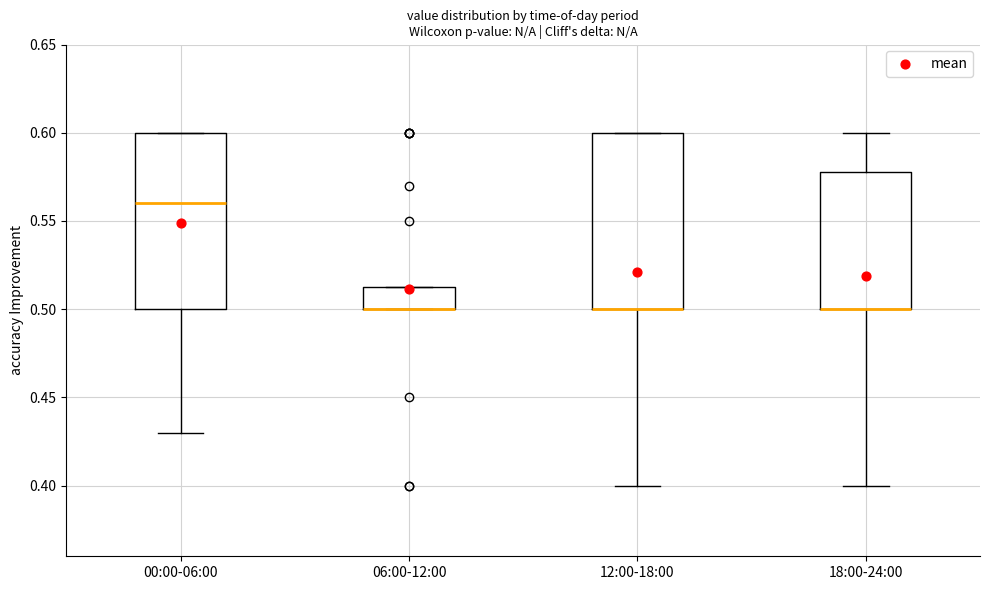

Reading left to right, transcribe this box plot: for each box, give where its median line is, the range the box spans, and where its two whiskers end, as read against the y-axis. The values are not printed on the chart, so give them approximately, as read against the axis.

00:00-06:00: median 0.560, box 0.500 to 0.600, whiskers 0.430 to 0.600
06:00-12:00: median 0.500 (drawn on the box's lower edge), box 0.500 to 0.515, whiskers 0.500 to 0.515
12:00-18:00: median 0.500 (drawn on the box's lower edge), box 0.500 to 0.600, whiskers 0.400 to 0.600
18:00-24:00: median 0.500 (drawn on the box's lower edge), box 0.500 to 0.580, whiskers 0.400 to 0.600